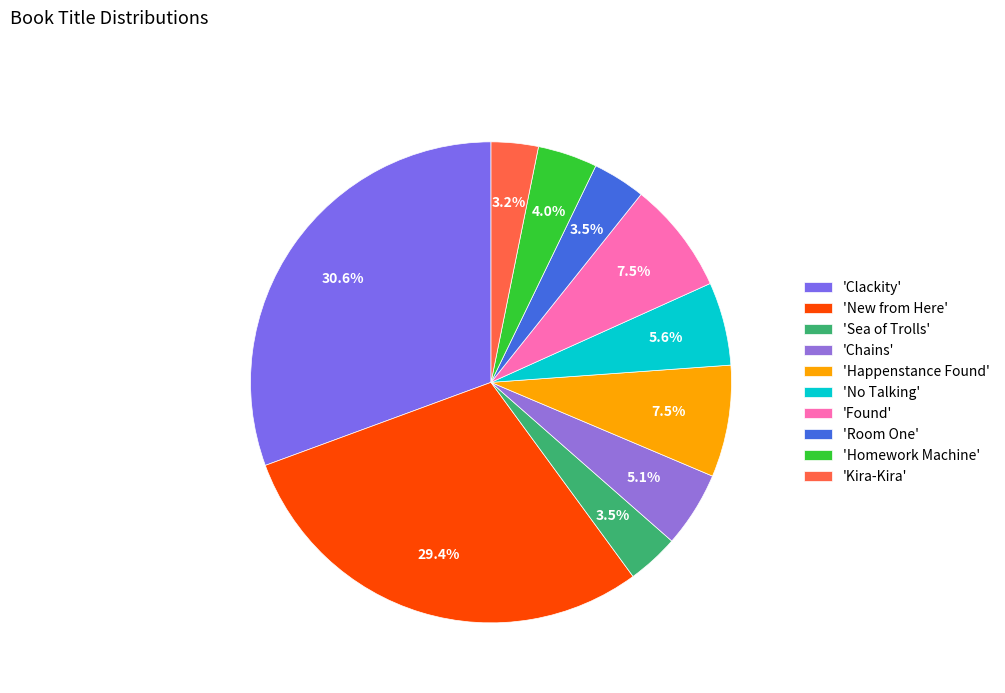

How many slices are in this pie chart?

10